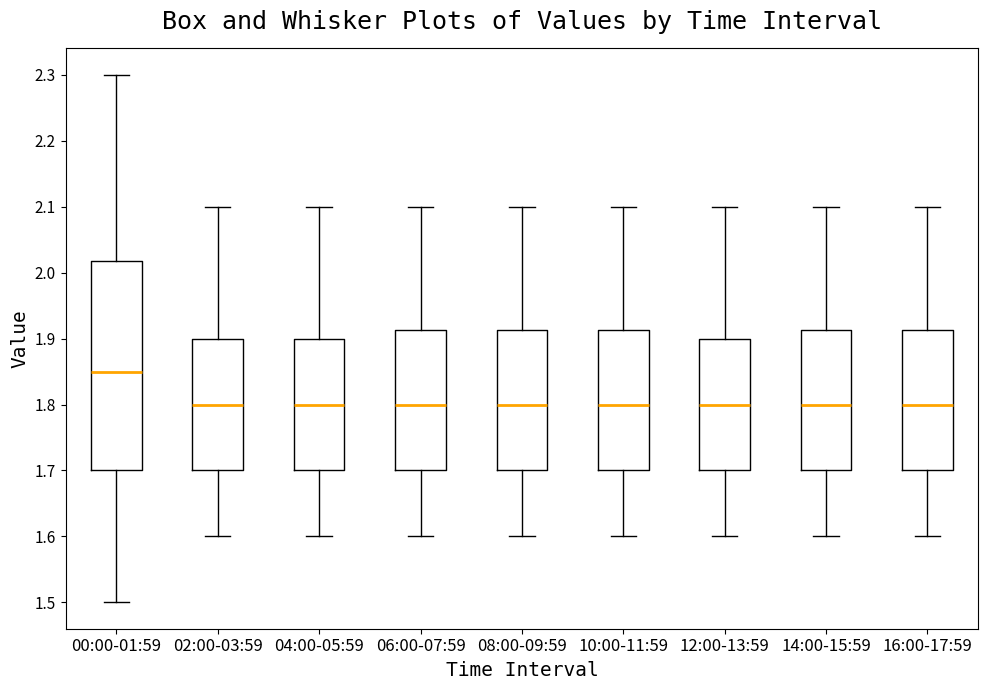

Reading left to right, read every box against the y-axis: the position of its median line, the range the box covers, and the ends of its whiskers. The values are not printed on the chart, so give them approximately, as read against the axis.

00:00-01:59: median 1.85, box 1.70 to 2.02, whiskers 1.50 to 2.30
02:00-03:59: median 1.80, box 1.70 to 1.90, whiskers 1.60 to 2.10
04:00-05:59: median 1.80, box 1.70 to 1.90, whiskers 1.60 to 2.10
06:00-07:59: median 1.80, box 1.70 to 1.91, whiskers 1.60 to 2.10
08:00-09:59: median 1.80, box 1.70 to 1.91, whiskers 1.60 to 2.10
10:00-11:59: median 1.80, box 1.70 to 1.91, whiskers 1.60 to 2.10
12:00-13:59: median 1.80, box 1.70 to 1.90, whiskers 1.60 to 2.10
14:00-15:59: median 1.80, box 1.70 to 1.91, whiskers 1.60 to 2.10
16:00-17:59: median 1.80, box 1.70 to 1.91, whiskers 1.60 to 2.10